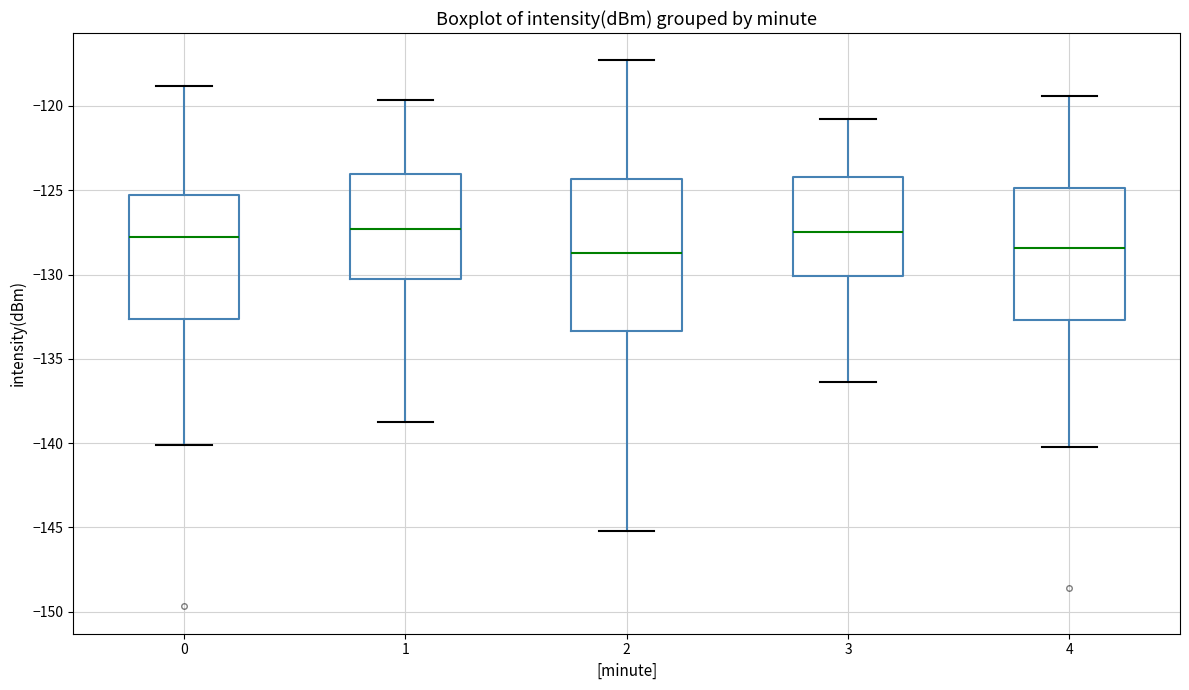

Reading left to right, transcribe this box plot: for each box, give where its median line is, the range the box spans, and where its two whiskers end, as read against the y-axis. The values are not printed on the chart, so give them approximately, as read against the axis.

0: median -128.0, box -132.5 to -125.5, whiskers -140.0 to -119.0
1: median -127.5, box -130.0 to -124.0, whiskers -139.0 to -119.5
2: median -128.5, box -133.5 to -124.5, whiskers -145.0 to -117.5
3: median -127.5, box -130.0 to -124.0, whiskers -136.5 to -121.0
4: median -128.5, box -132.5 to -125.0, whiskers -140.0 to -119.5